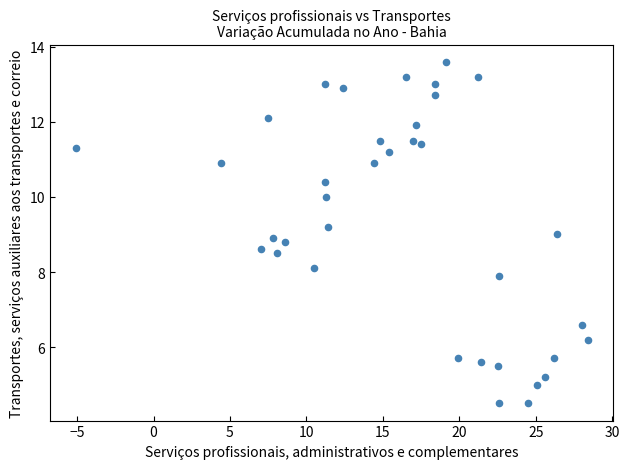

What is the range of X values (max minus min)?

33.5